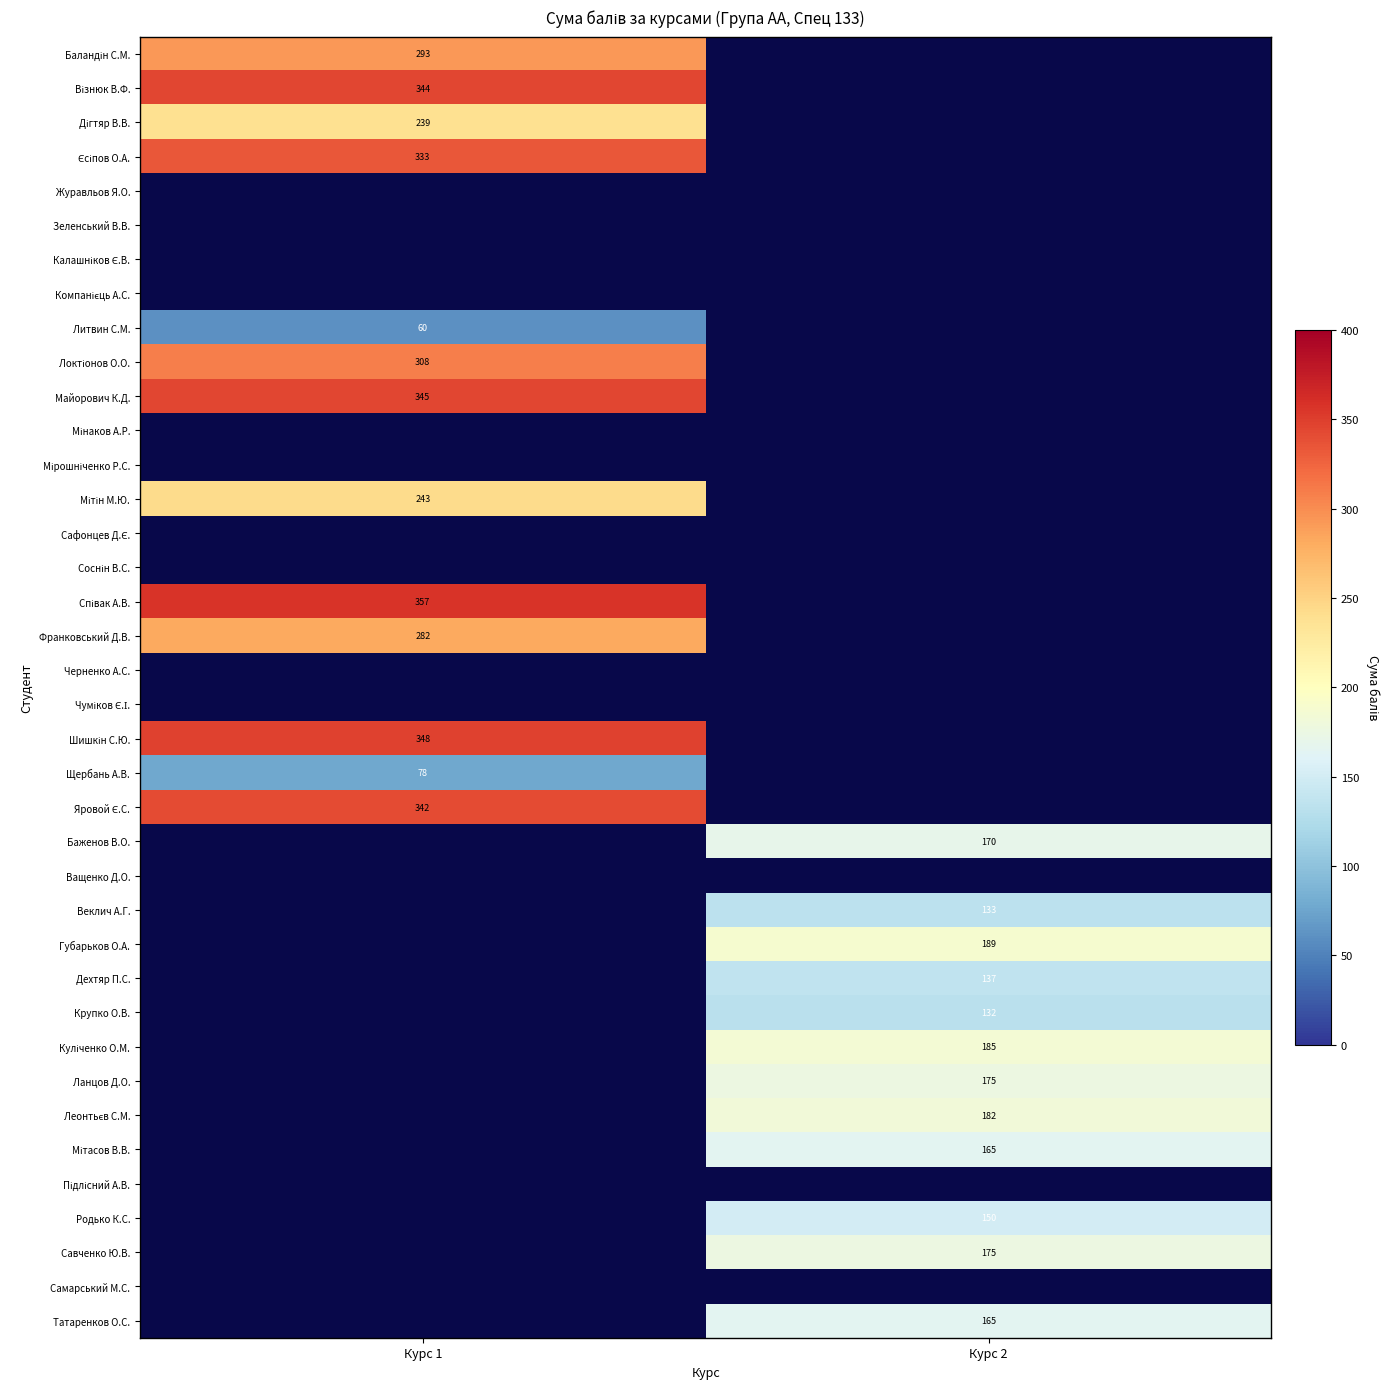

What is the total value across all series at Курс 2?

1958